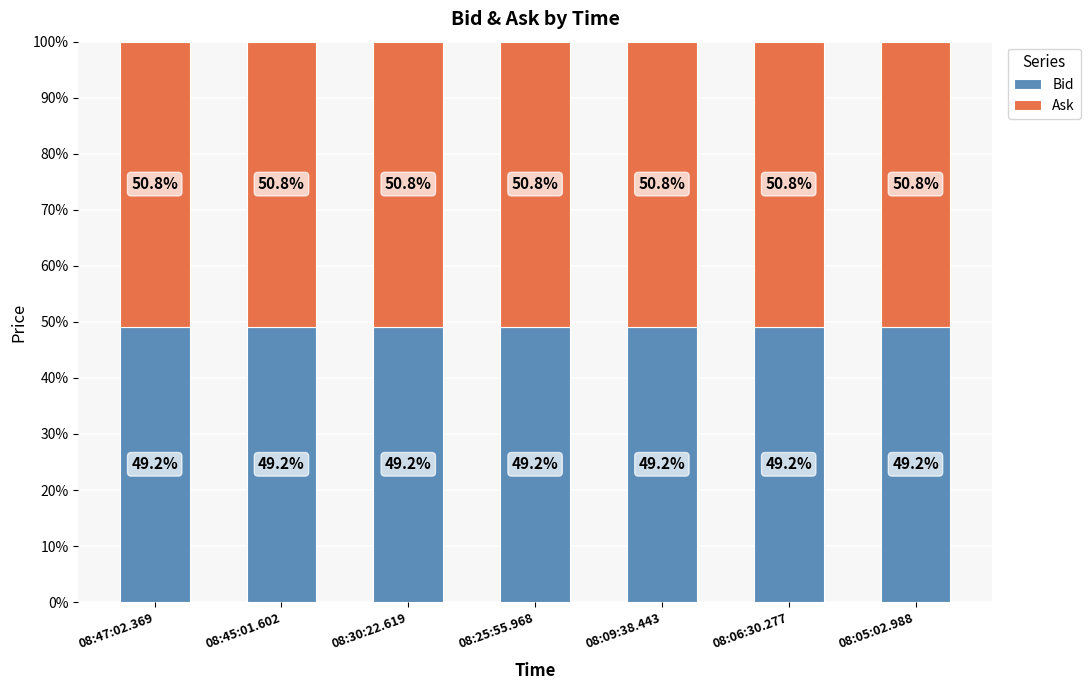

What is the total value across all series at 08:05:02.988?

100.0